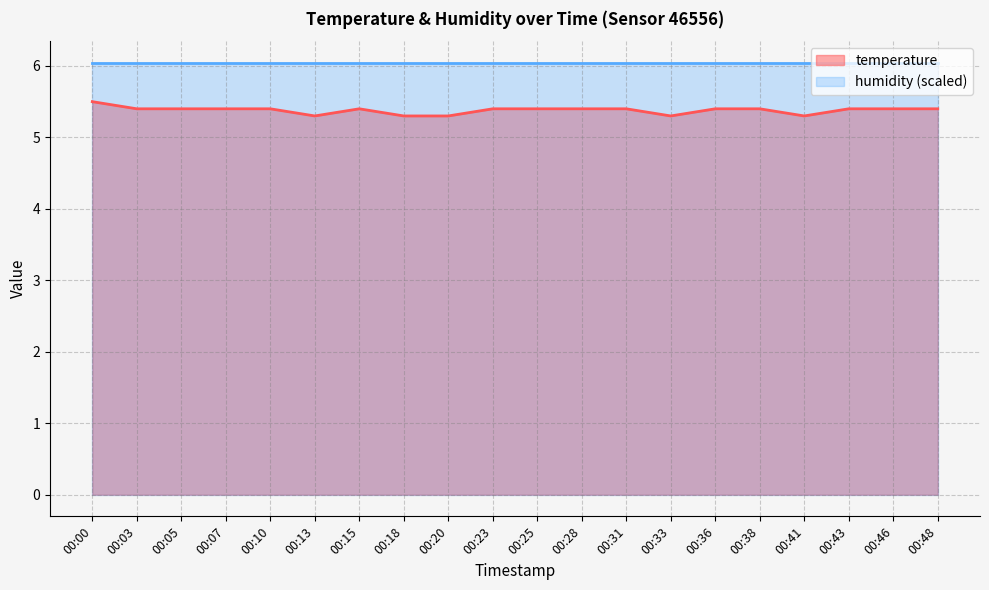

Which label corresponds to the largest value in the chart?

00:00